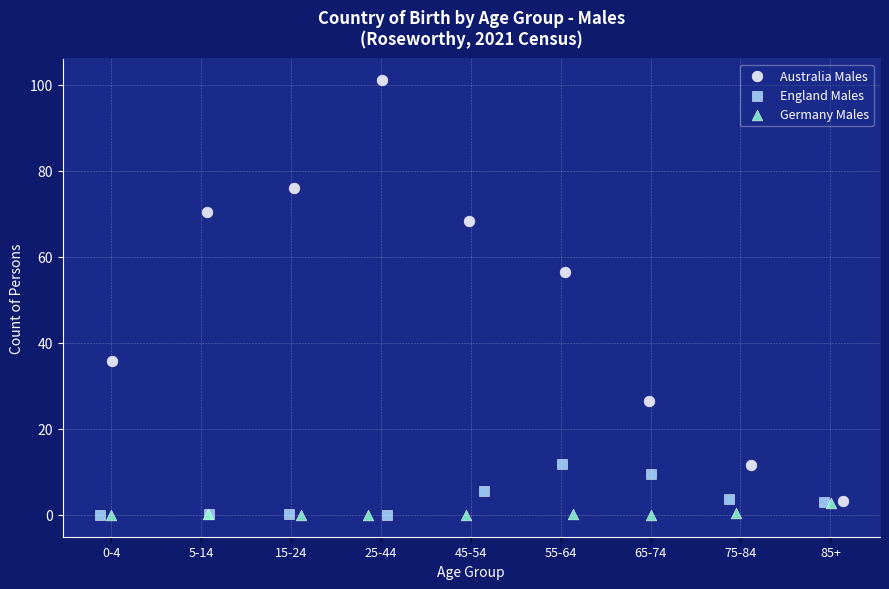

Which series has the largest Y range (max minus min)?

Australia Males